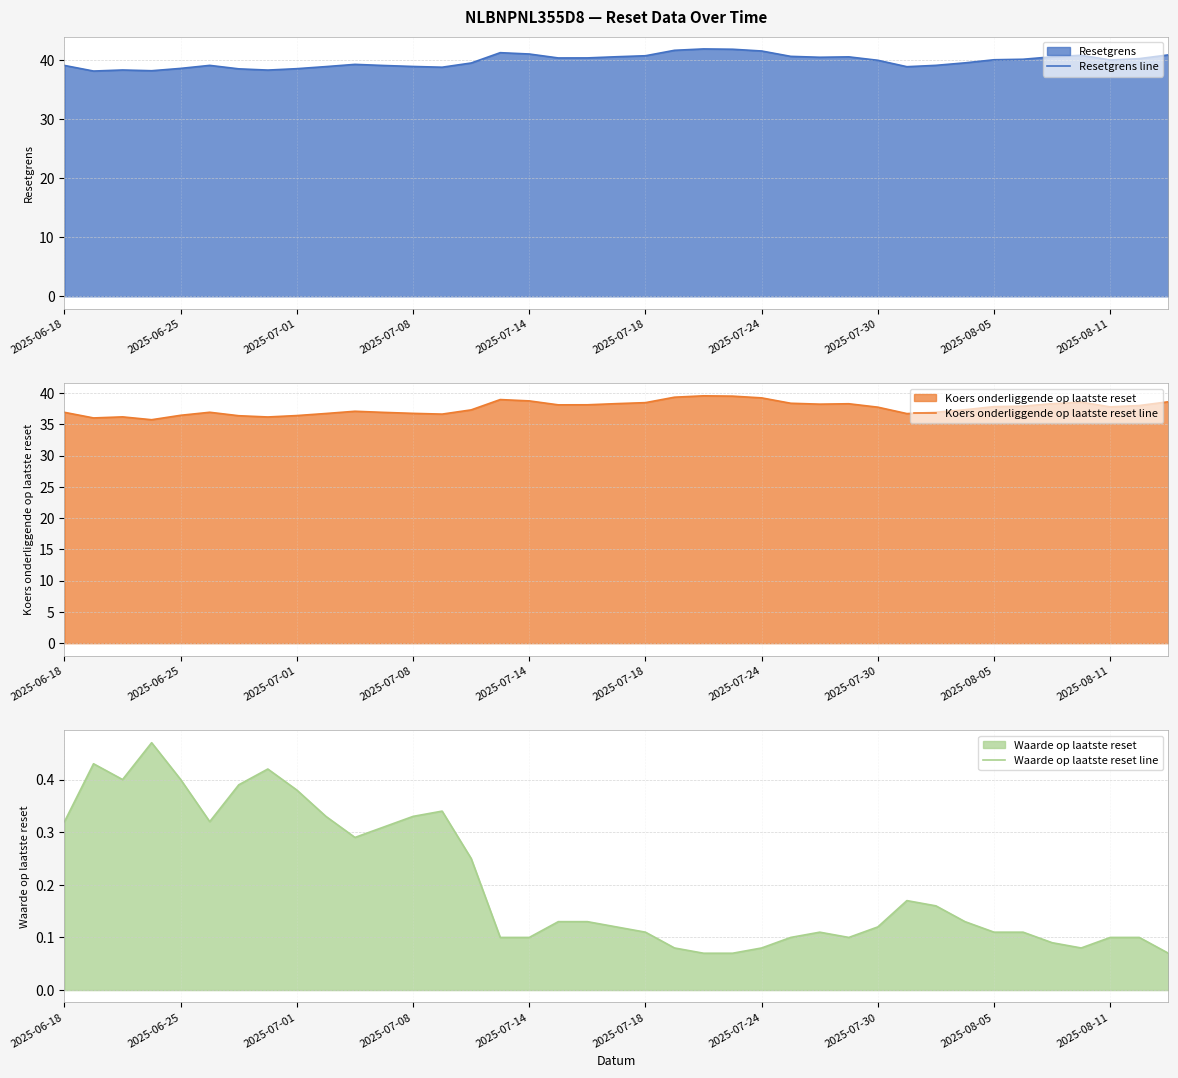

Reading left to right, extract all data points from this chart.

Resetgrens line: 39.1	38.2	38.4	38.2	38.6	39.1	38.6	38.3	38.6	38.9	39.3	39.1	39.0	38.8	39.5	41.3	41.1	40.4	40.4	40.6	40.8	41.7	41.9	41.9	41.6	40.7	40.5	40.6	40.0	38.9	39.1	39.6	40.1	40.2	40.6	40.9	40.1	40.3	40.9
Koers onderliggende op laatste reset line: 36.9	36.0	36.2	35.7	36.4	36.9	36.4	36.2	36.4	36.7	37.1	36.9	36.7	36.6	37.3	39.0	38.7	38.1	38.1	38.3	38.5	39.3	39.6	39.5	39.2	38.4	38.2	38.3	37.7	36.7	36.9	37.3	37.8	37.9	38.3	38.5	37.8	38.0	38.6
Waarde op laatste reset line: 0.3	0.4	0.4	0.5	0.4	0.3	0.4	0.4	0.4	0.3	0.3	0.3	0.3	0.3	0.2	0.1	0.1	0.1	0.1	0.1	0.1	0.1	0.1	0.1	0.1	0.1	0.1	0.1	0.1	0.2	0.2	0.1	0.1	0.1	0.1	0.1	0.1	0.1	0.1